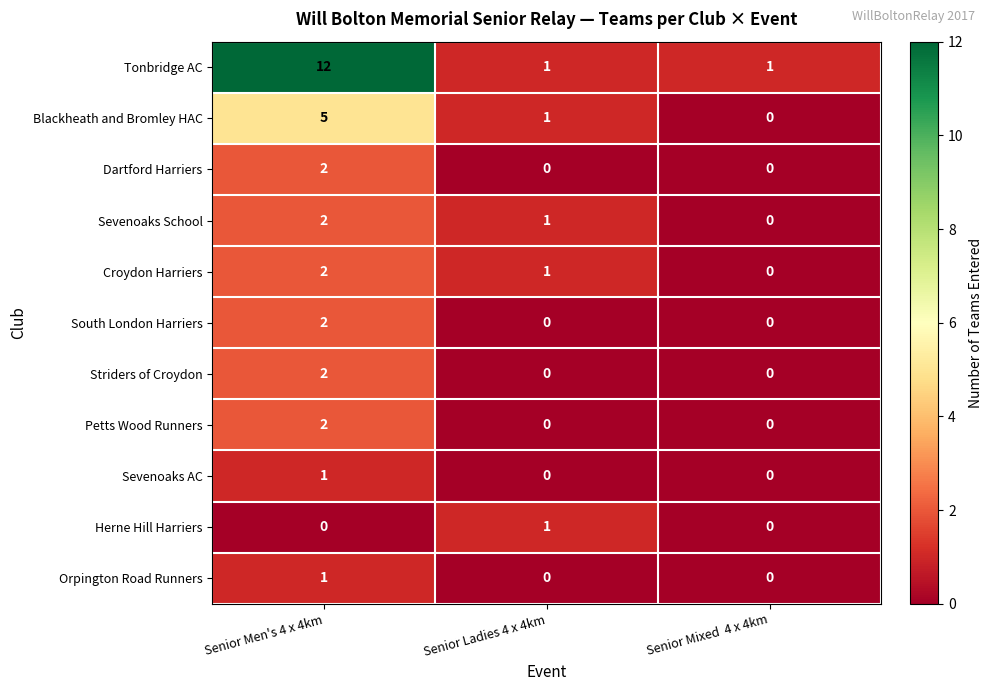

The value of Herne Hill Harriers at Senior Mixed  4 x 4km is 0. True or false?

True